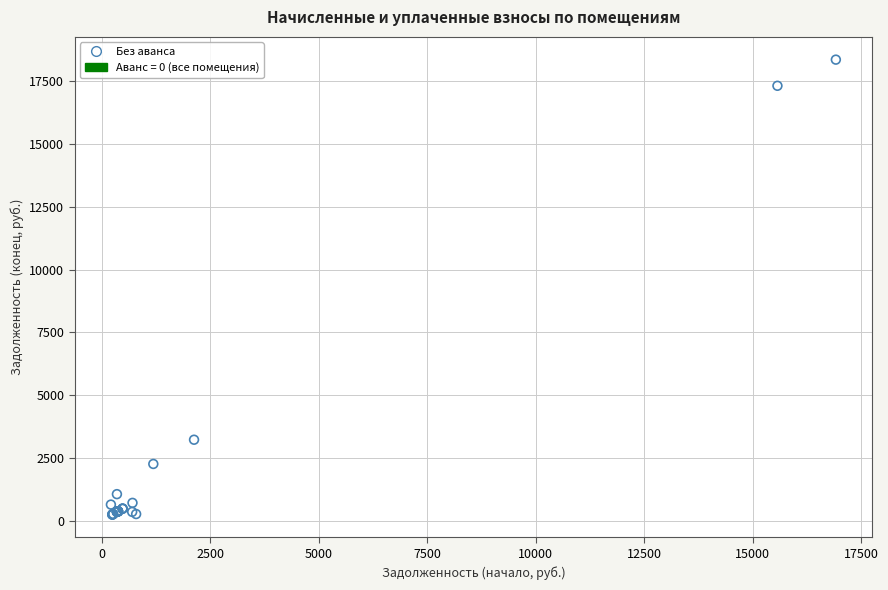

What Y value in the scatter plot is closest to 9299?

3225.0